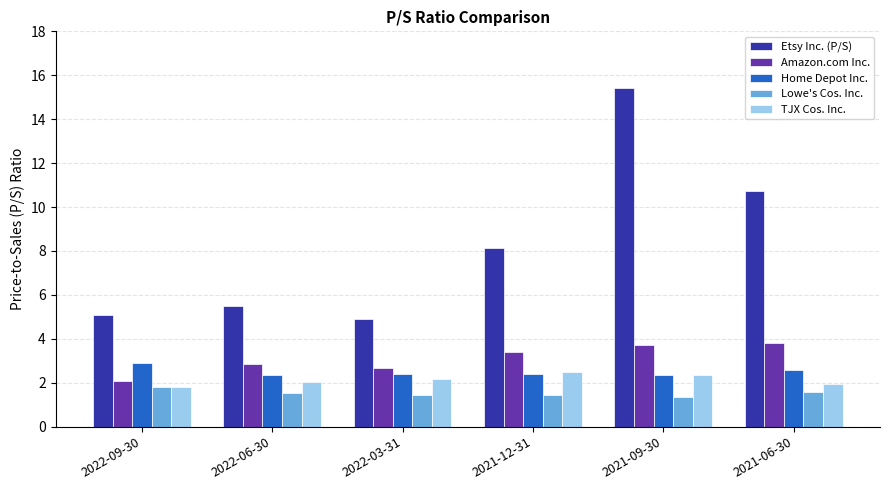

Read the Amazon.com Inc. value at 2021-06-30.

3.8